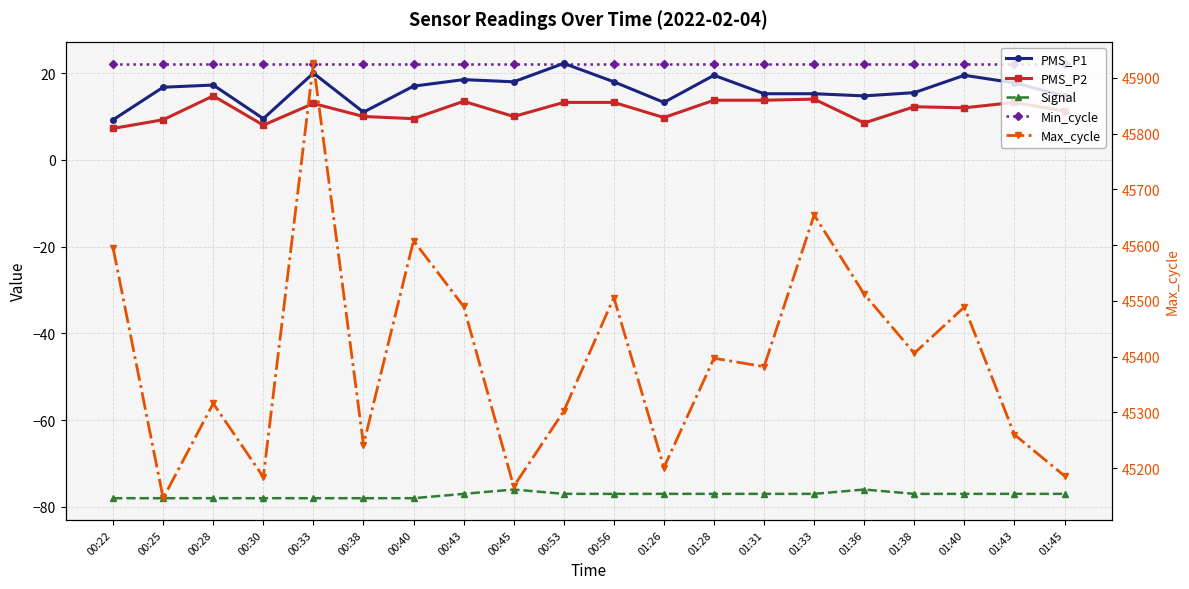

The Min_cycle series shows 22.0 at 01:33. True or false?

True